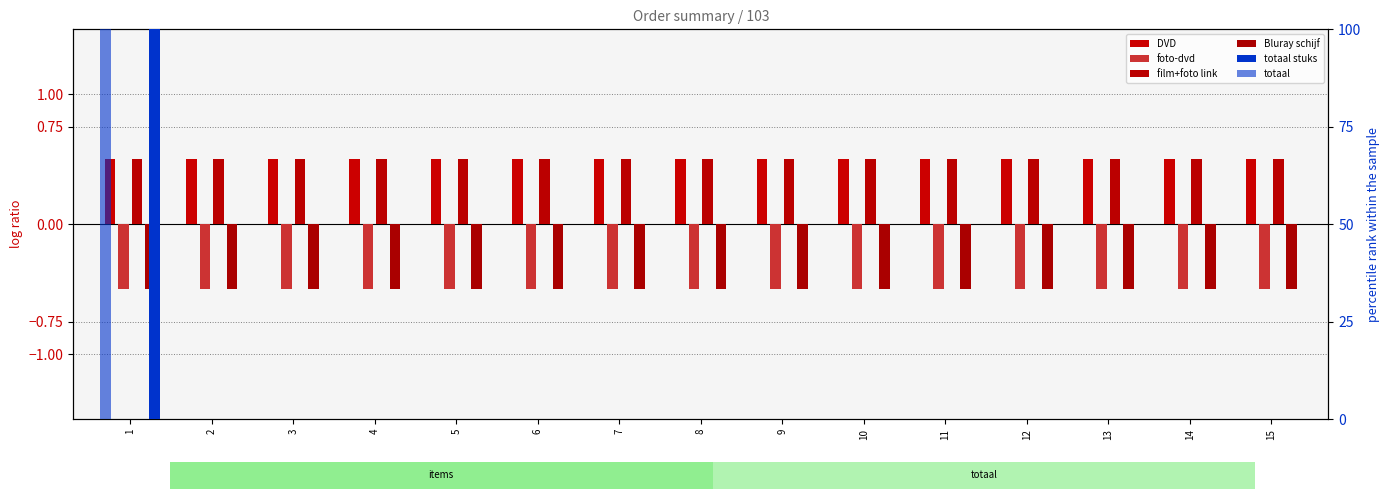

Is it true that DVD equals 0.2 at 5?

False